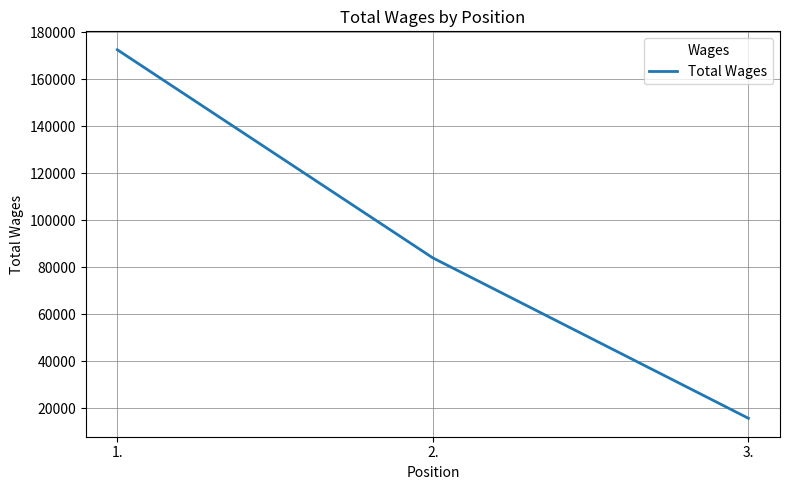

List the labels in order of value, largest first.

1., 2., 3.